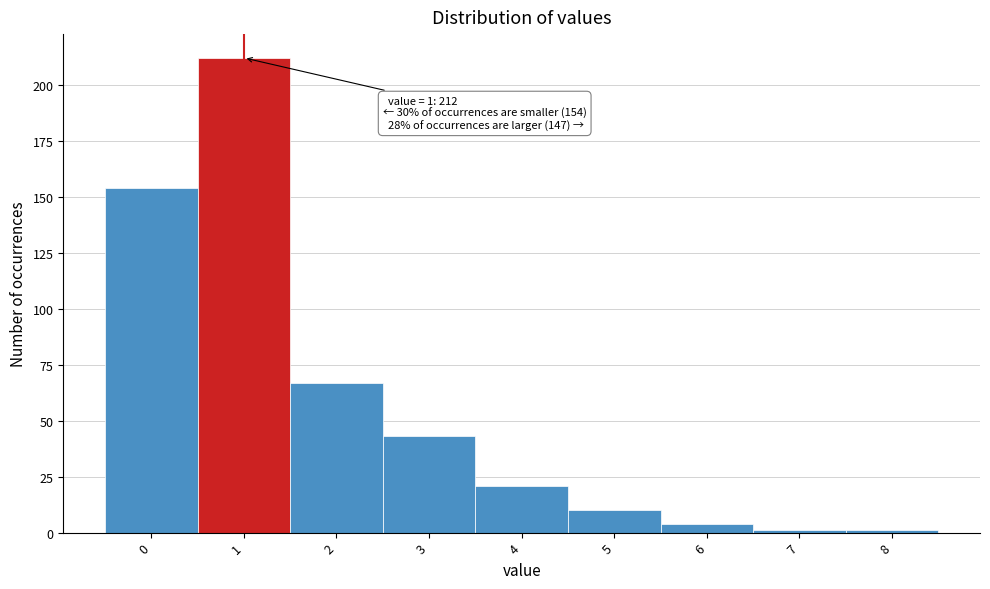

Over which range of the x-axis is the bar tallest?

0.5 to 1.5